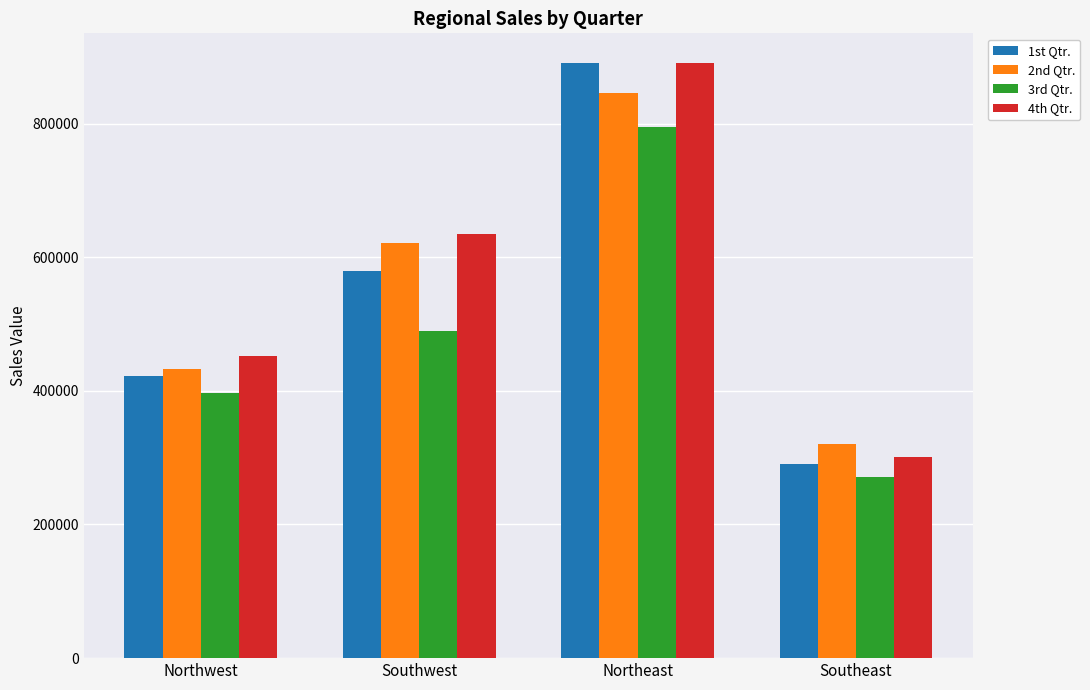

What are all the series names shown in the legend?

1st Qtr., 2nd Qtr., 3rd Qtr., 4th Qtr.